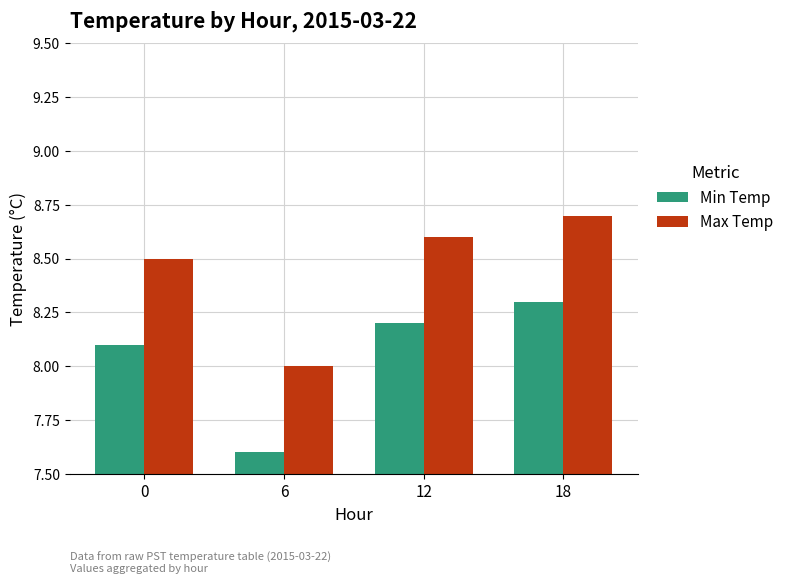

How many data points does each series have?

4